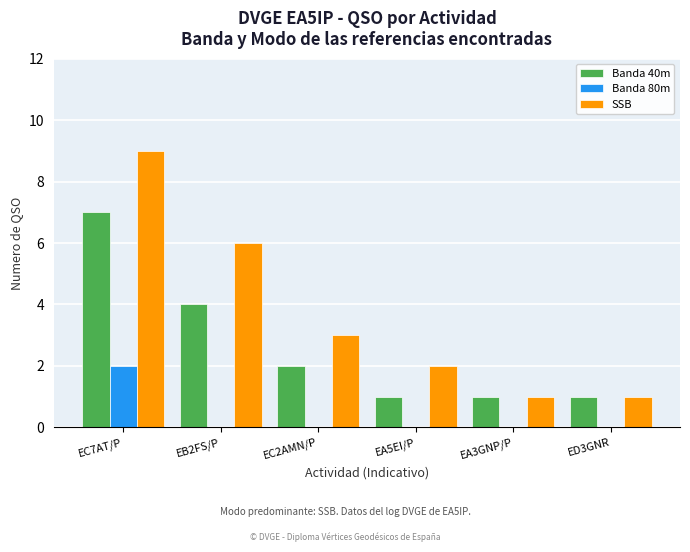

What value does the Banda 40m series have at EA5EI/P?

1